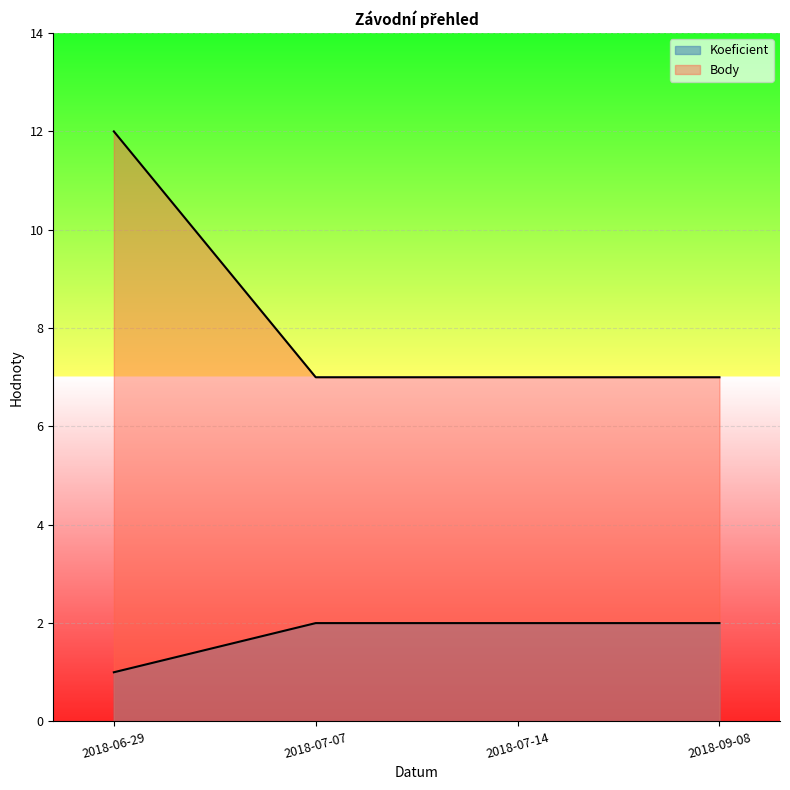

At which category is the sum across all series the highest?

2018-06-29